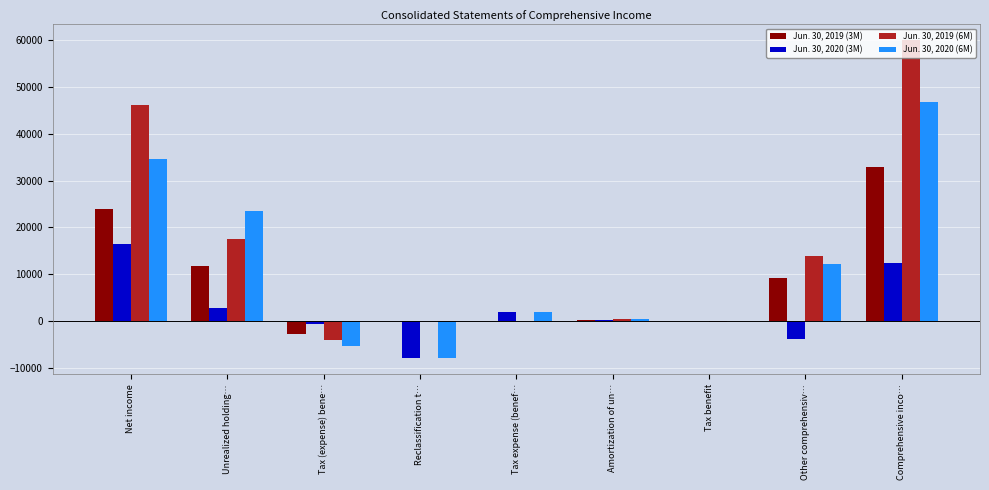

How many data points does each series have?

9